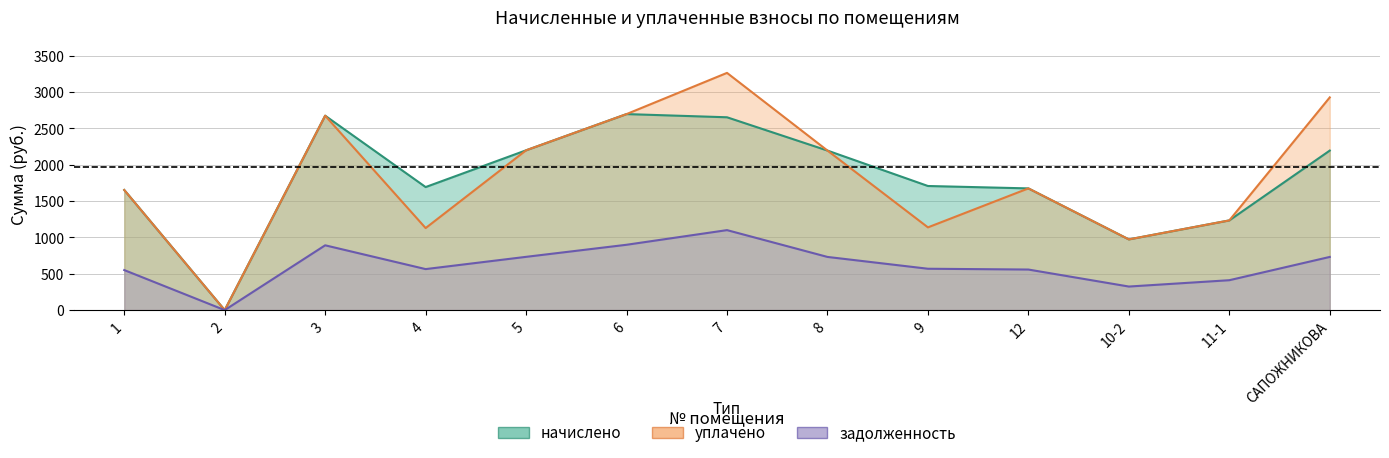

What are all the series names shown in the legend?

начислено, уплачено, задолженность